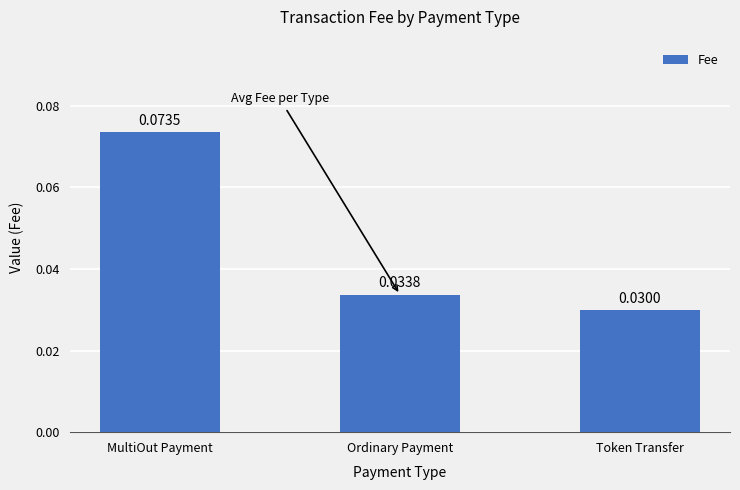

At which category does the chart reach its minimum across all series?

Token Transfer